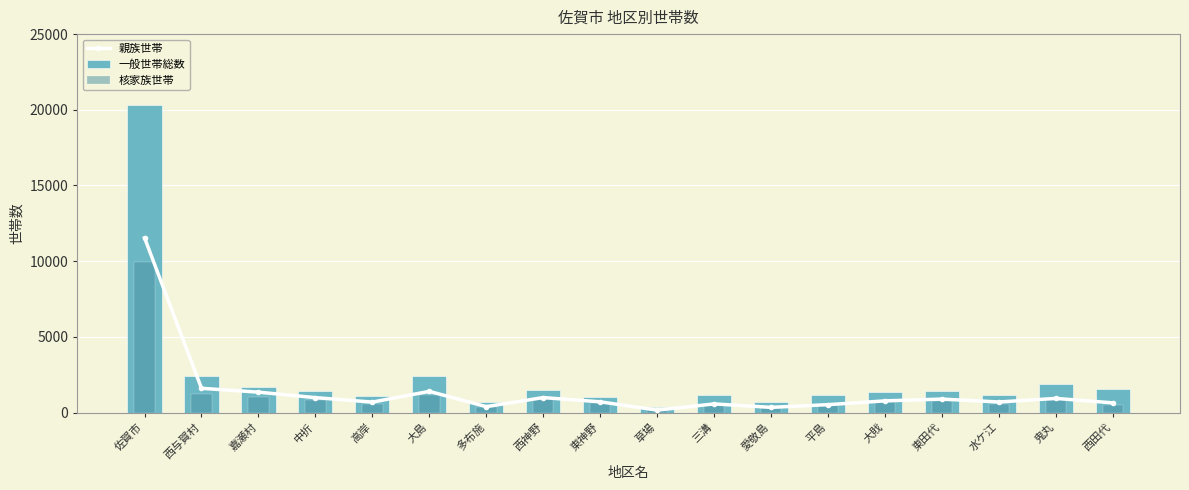

Reading left to right, list all the values displayed in this chart.

親族世帯: 佐賀市=11540	西与賀村=1601	嘉瀬村=1346	中折=985	高岸=690	大島=1399	多布施=390	西神野=988	東神野=708	草場=160	三溝=570	愛敬島=342	平島=520	大戝=771	東田代=889	水ケ江=697	鬼丸=934	西田代=640
一般世帯総数: 佐賀市=20328	西与賀村=2428	嘉瀬村=1709	中折=1442	高岸=1099	大島=2398	多布施=670	西神野=1482	東神野=1038	草場=355	三溝=1140	愛敬島=715	平島=1179	大戝=1360	東田代=1446	水ケ江=1147	鬼丸=1878	西田代=1537
核家族世帯: 佐賀市=9928	西与賀村=1219	嘉瀬村=994	中折=847	高岸=576	大島=1186	多布施=340	西神野=870	東神野=617	草場=142	三溝=517	愛敬島=300	平島=466	大戝=666	東田代=761	水ケ江=588	鬼丸=802	西田代=528